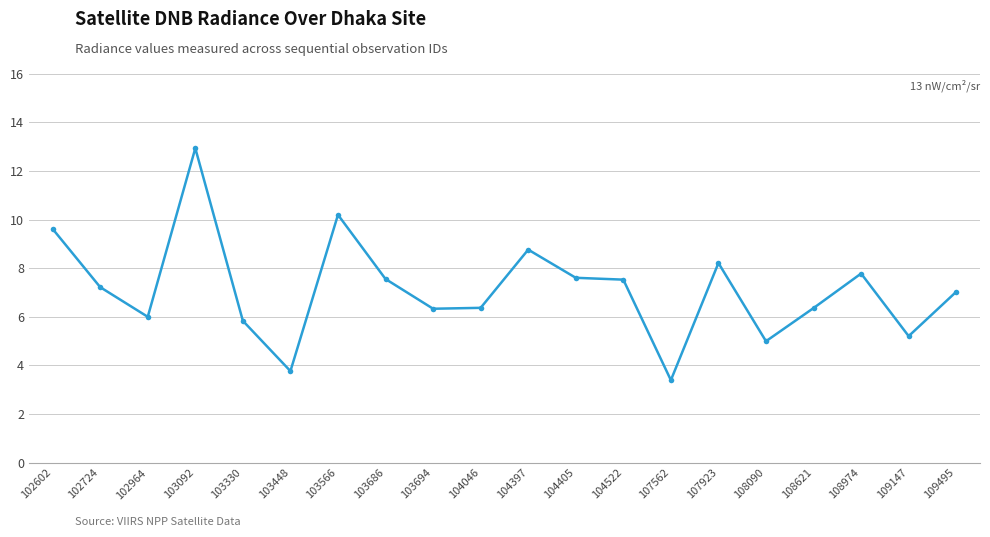

Where is the first local maximum?

103092